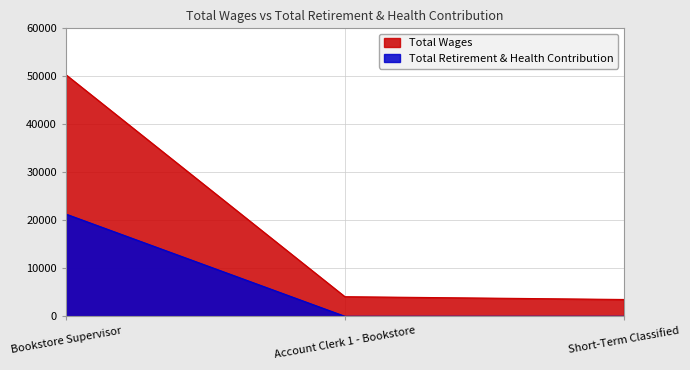

What is the greatest value displayed?

50331